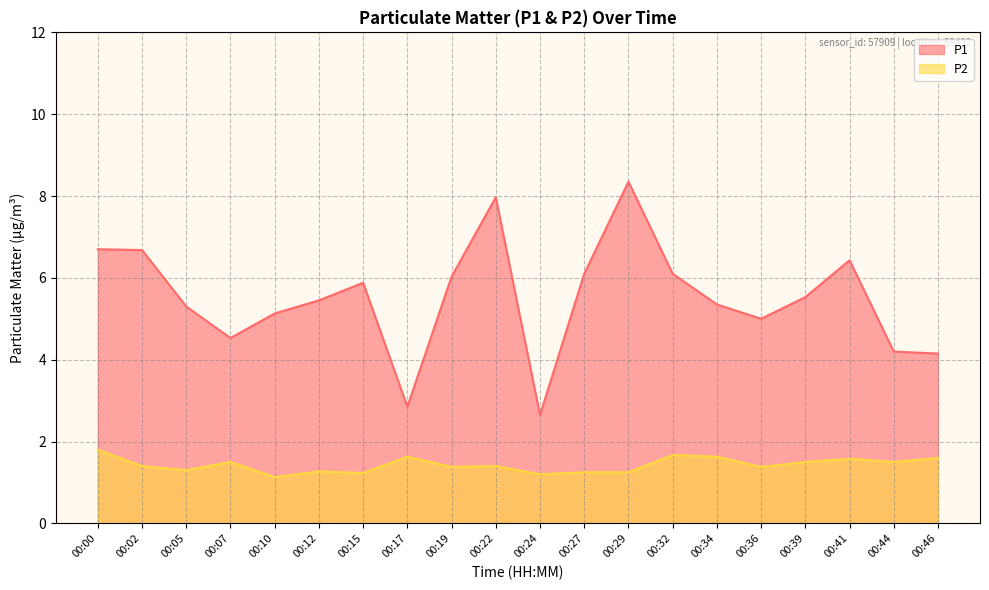

True or false: P1 has a value of 2.3 at 00:22.

False